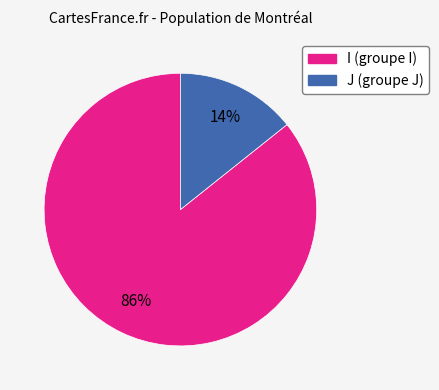

The J slice represents 14% of the pie. True or false?

True